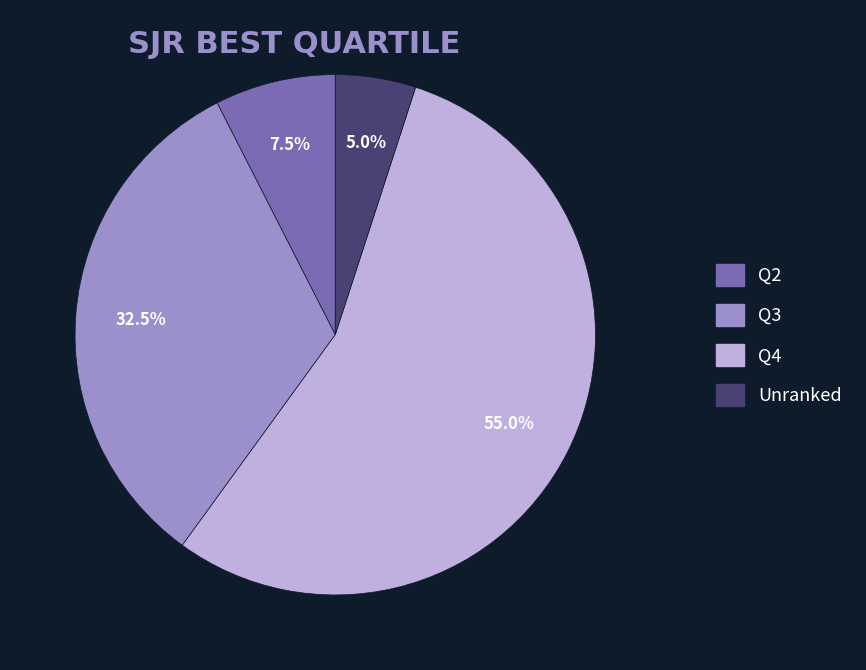

Is there a majority slice in this chart?

Yes